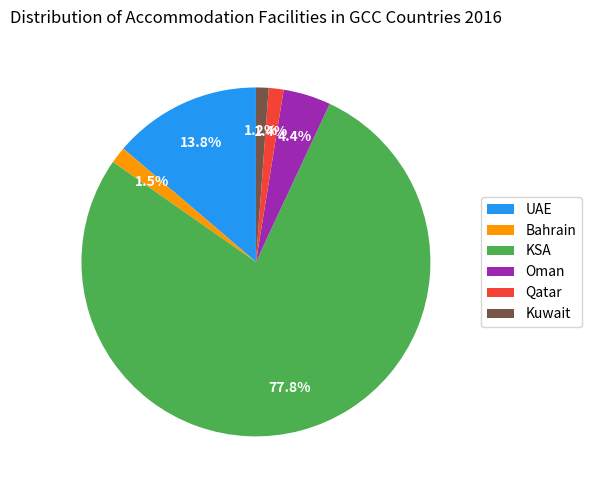

What is the ratio of the value at Kuwait to the value at Bahrain?

0.8